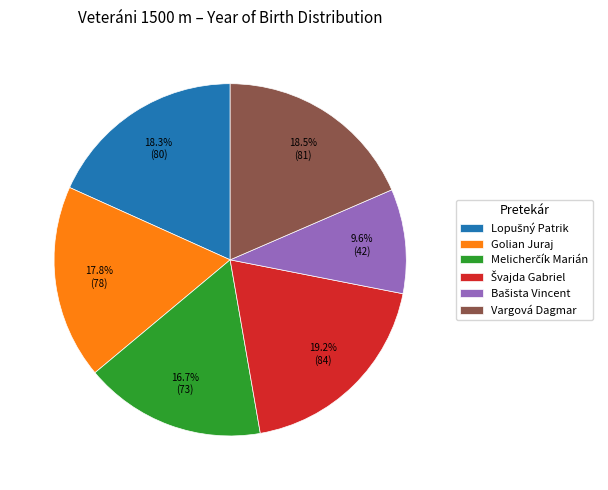

What portion of the pie excludes Vargová Dagmar?

81.5%